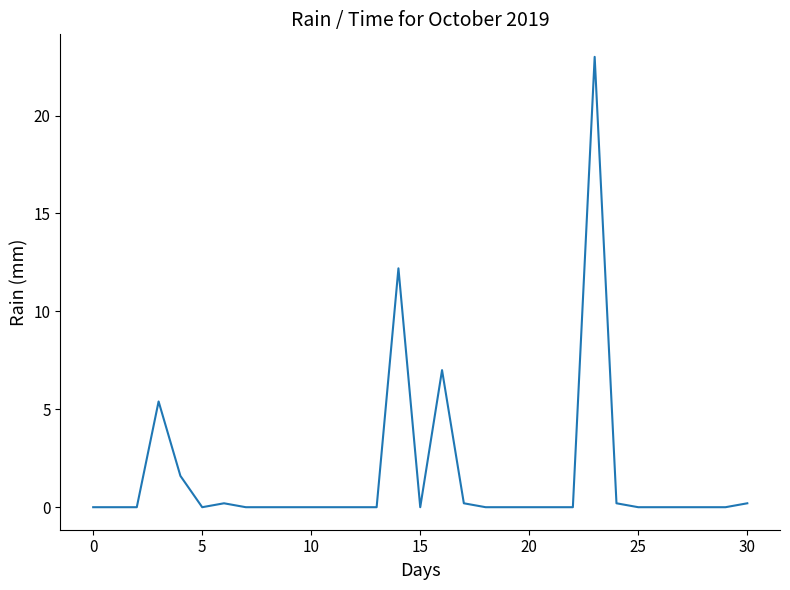

Count the number of categories in the chart.

31